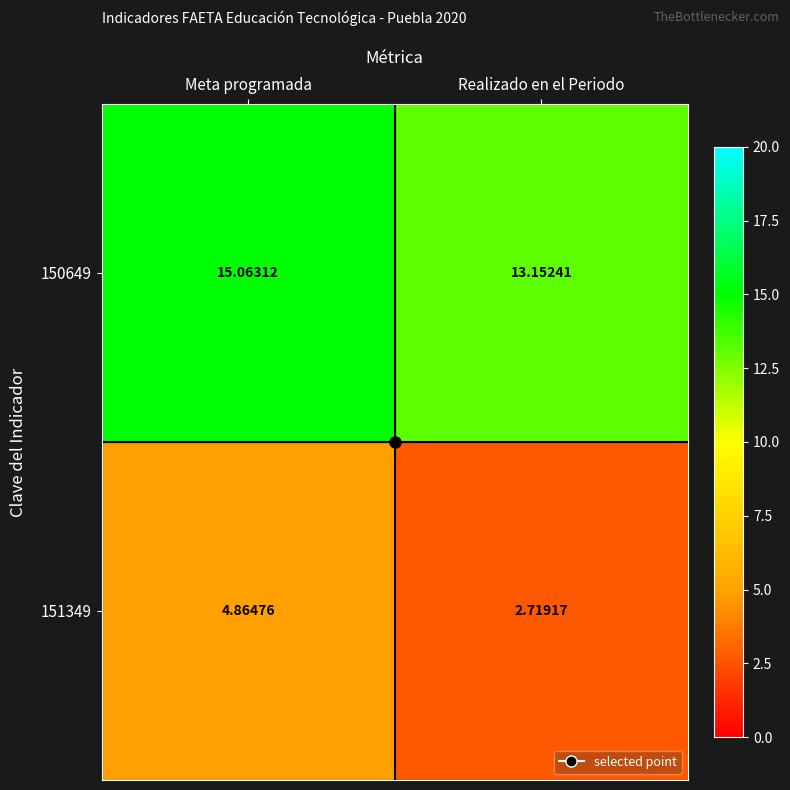

Which category has the lowest value across all series?

Realizado en el Periodo